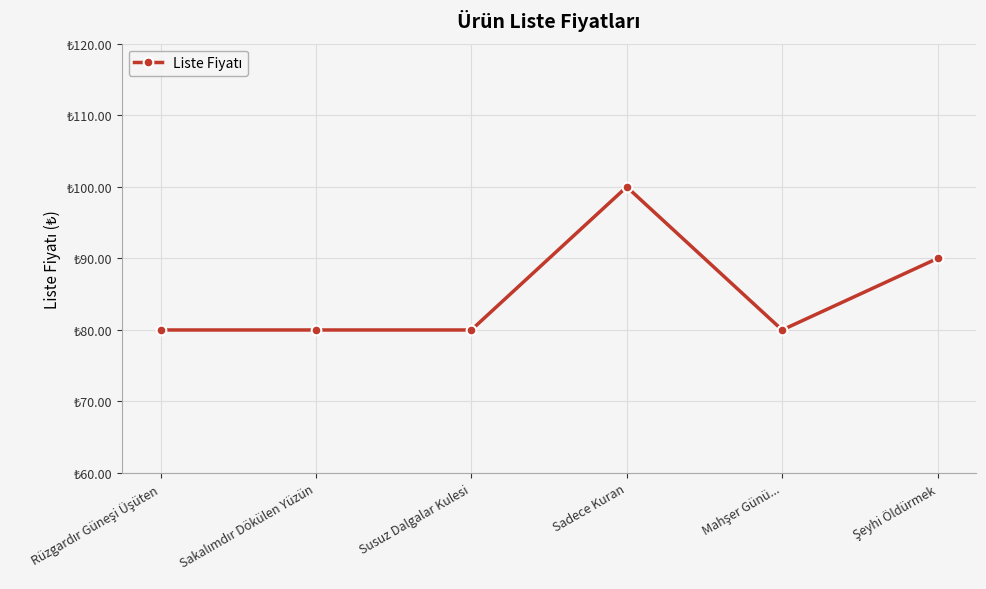

Does the chart have visible grid lines?

Yes